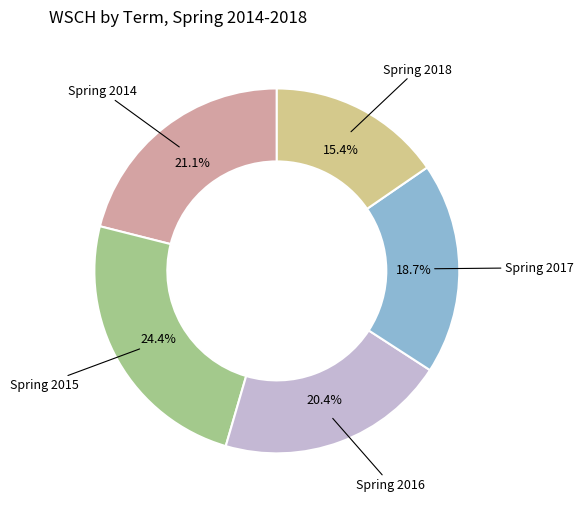

To the nearest percent, what is the average slice percentage?

20%